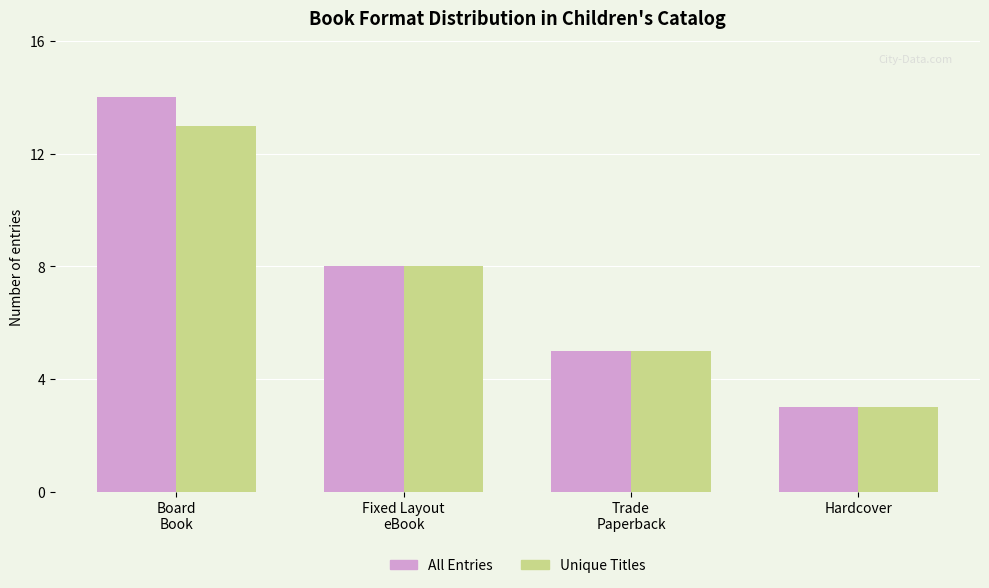

How many All Entries values are between 5 and 14?

3